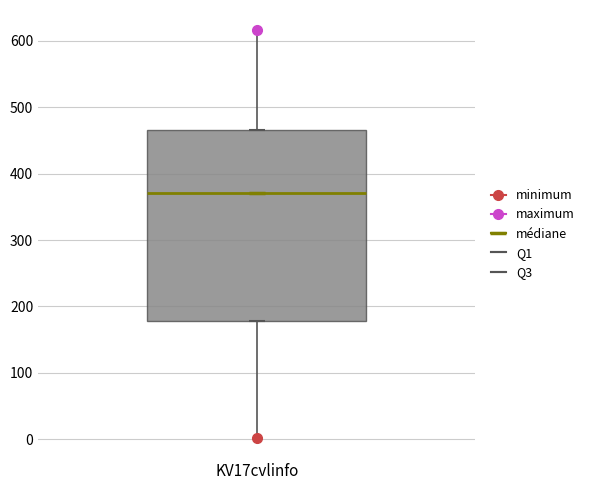

Where is the upper edge of the box for KV17cvlinfo on the y-axis? The values are not printed on the chart, so give them approximately, as read against the axis.

470